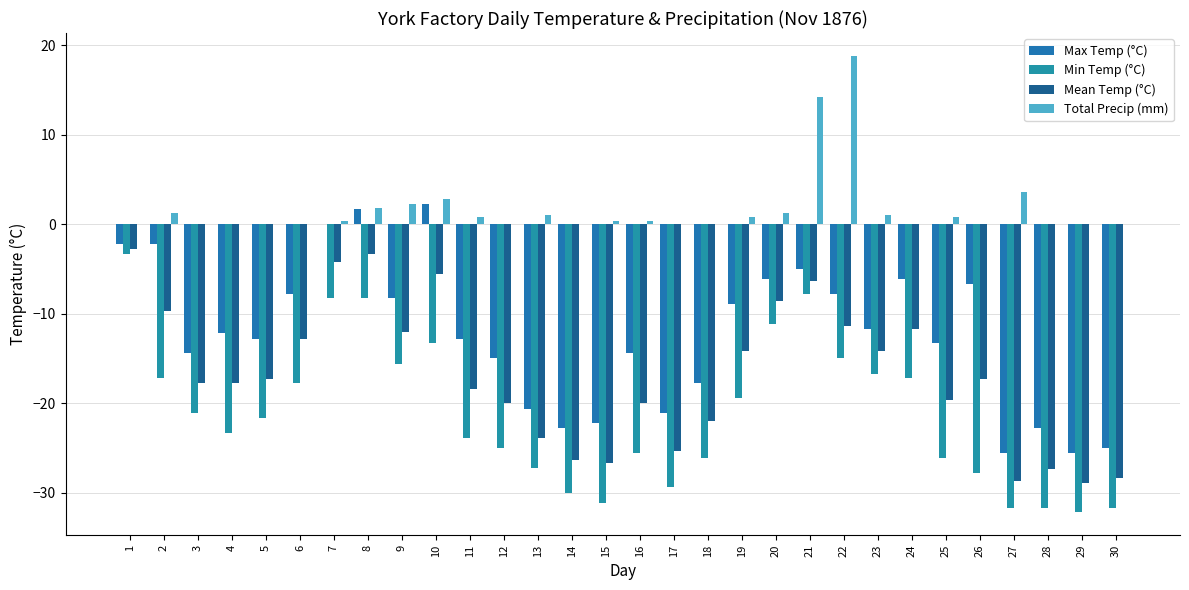

At which label does Min Temp (°C) first exceed -21?

1